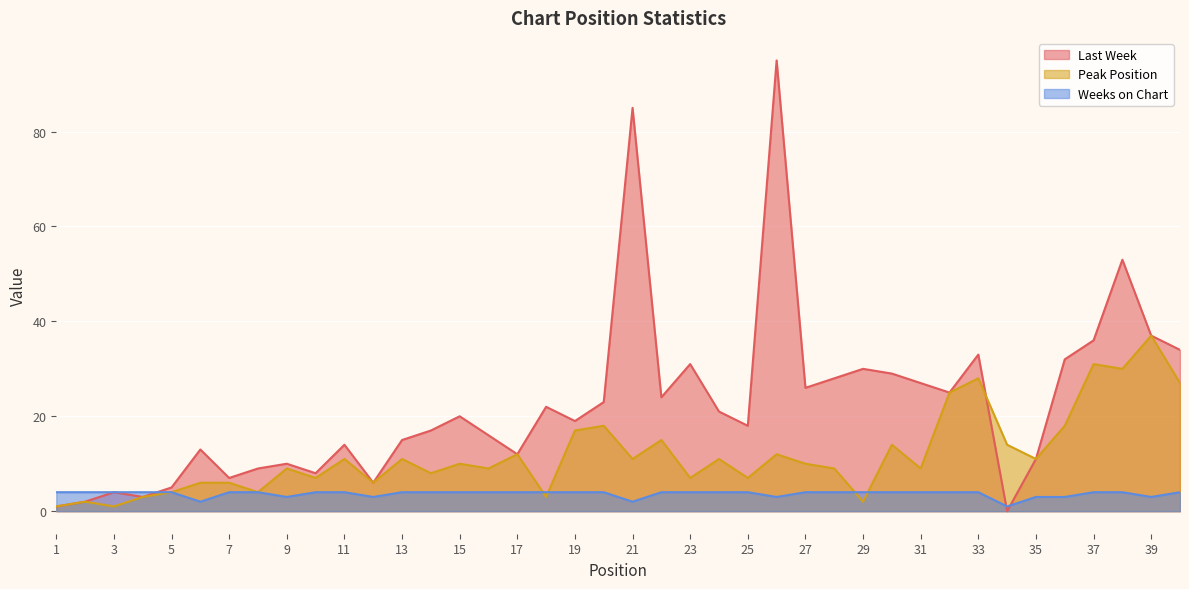

In Last Week, how many points are higher than both neighbors (excluding endpoints)?

12